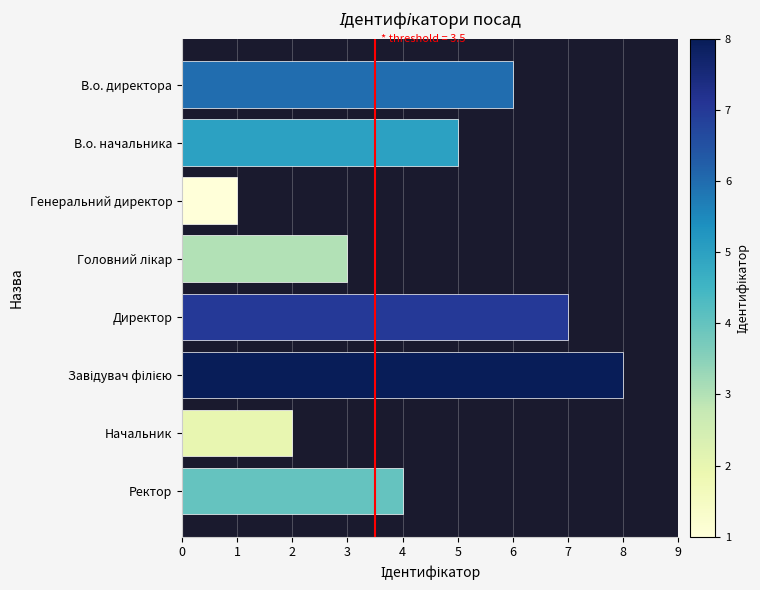

Which label corresponds to the smallest value in the chart?

Генеральний директор